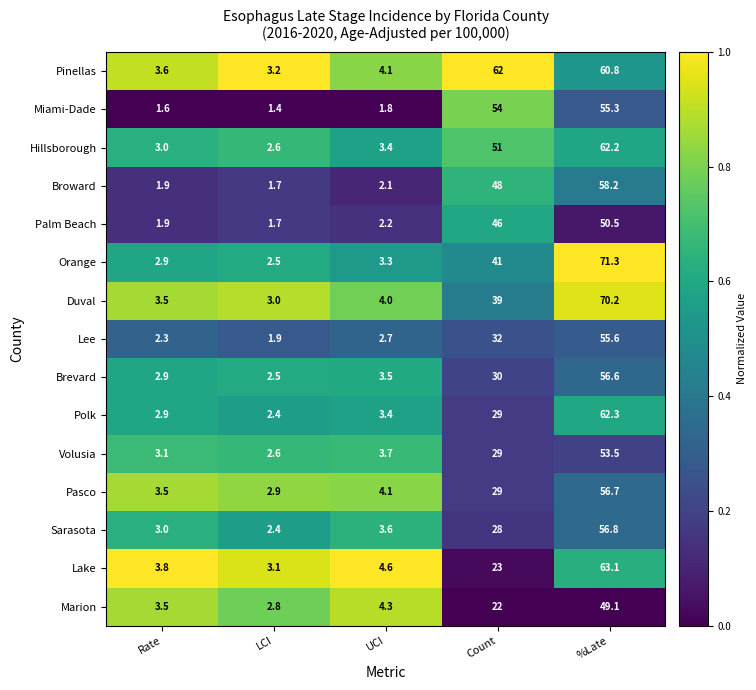

True or false: Palm Beach has a value of 1.9 at Rate.

True